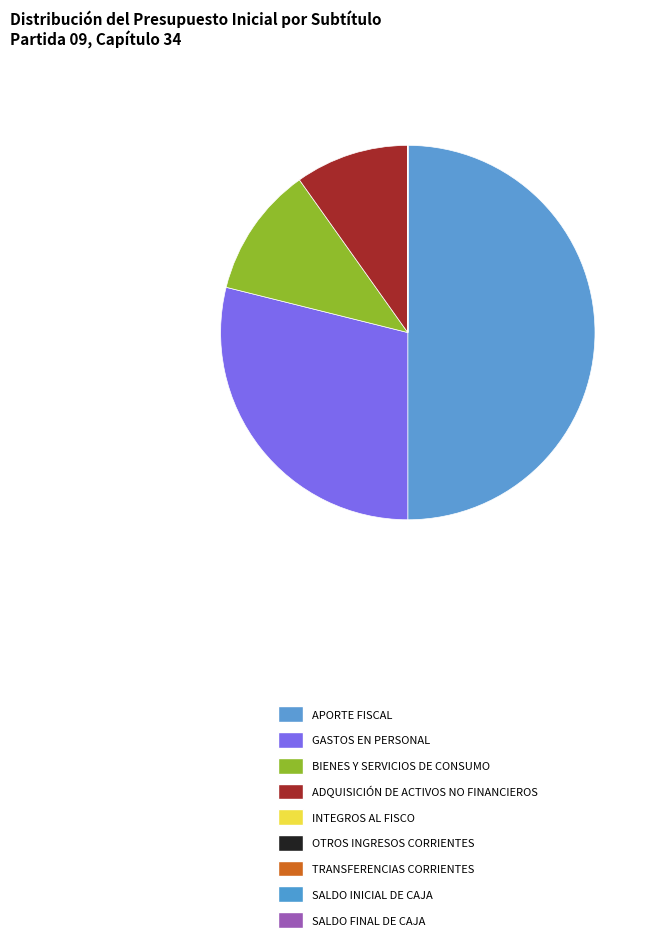

To the nearest percent, what is the average slice percentage?

11%